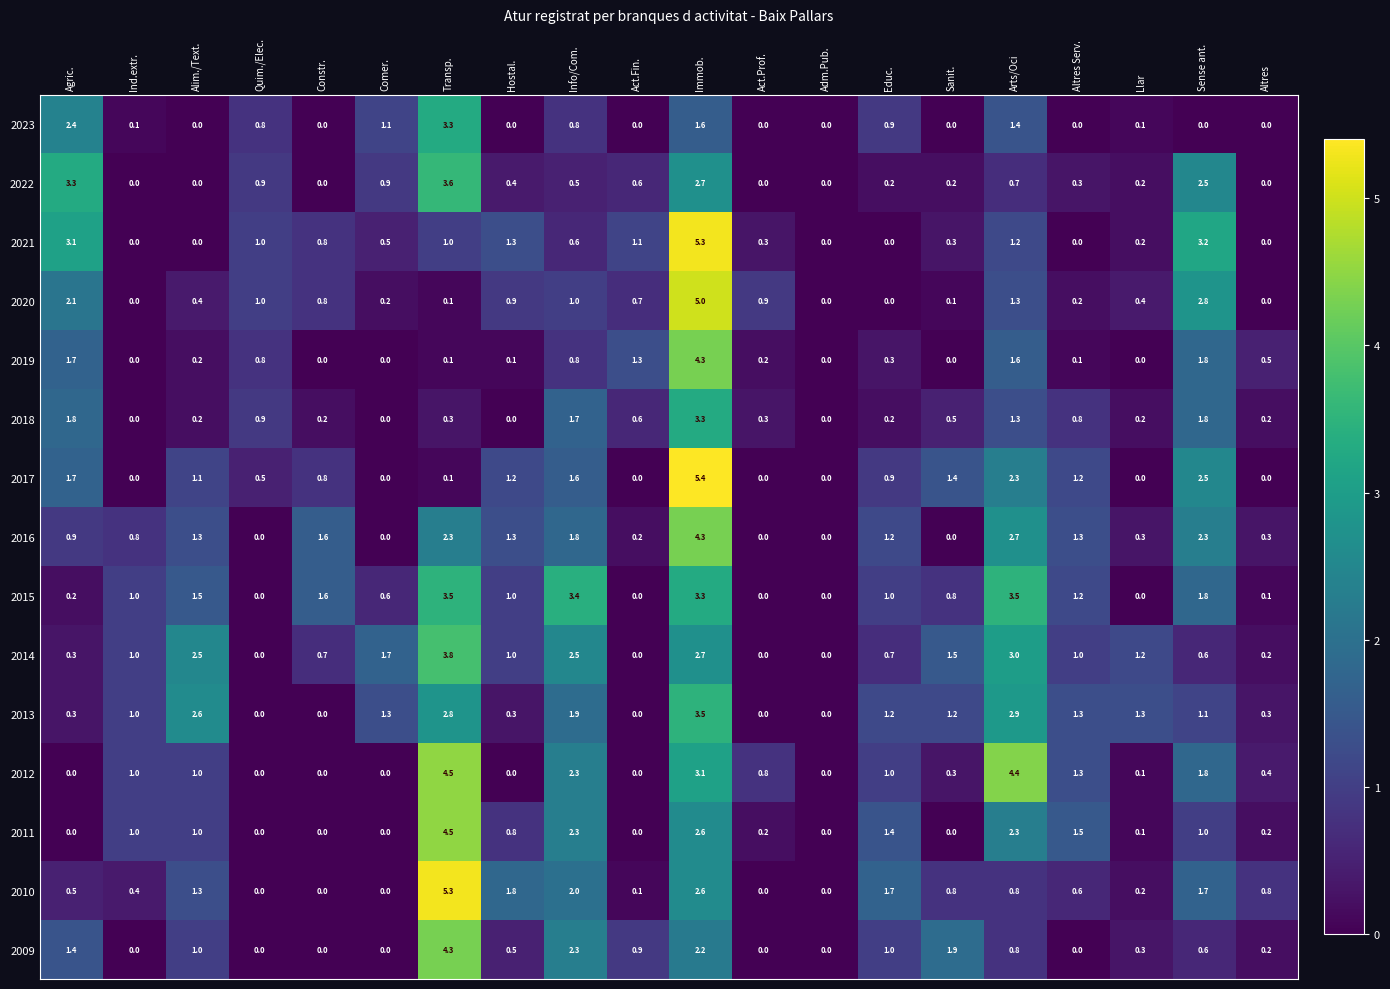

Which series changed the most between Transp. and Altres Serv.?

2010